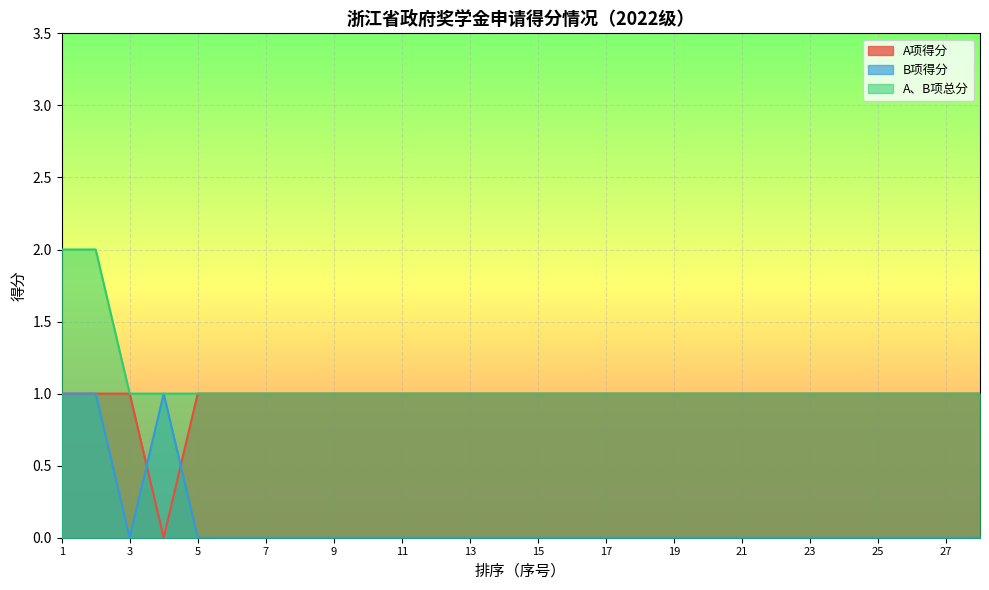

True or false: B项得分 and A、B项总分 intersect in this chart.

False